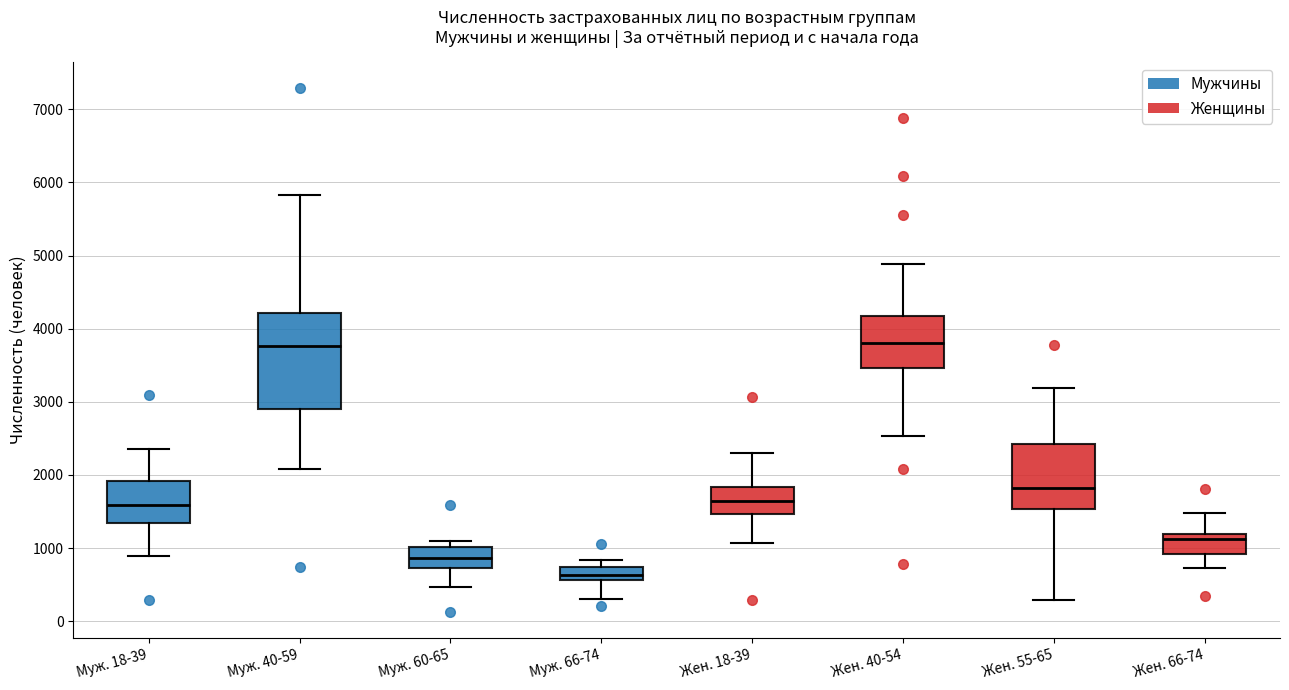

Comparing the boxes themselves (not the whiskers), which one is the tallest?

Муж. 40-59